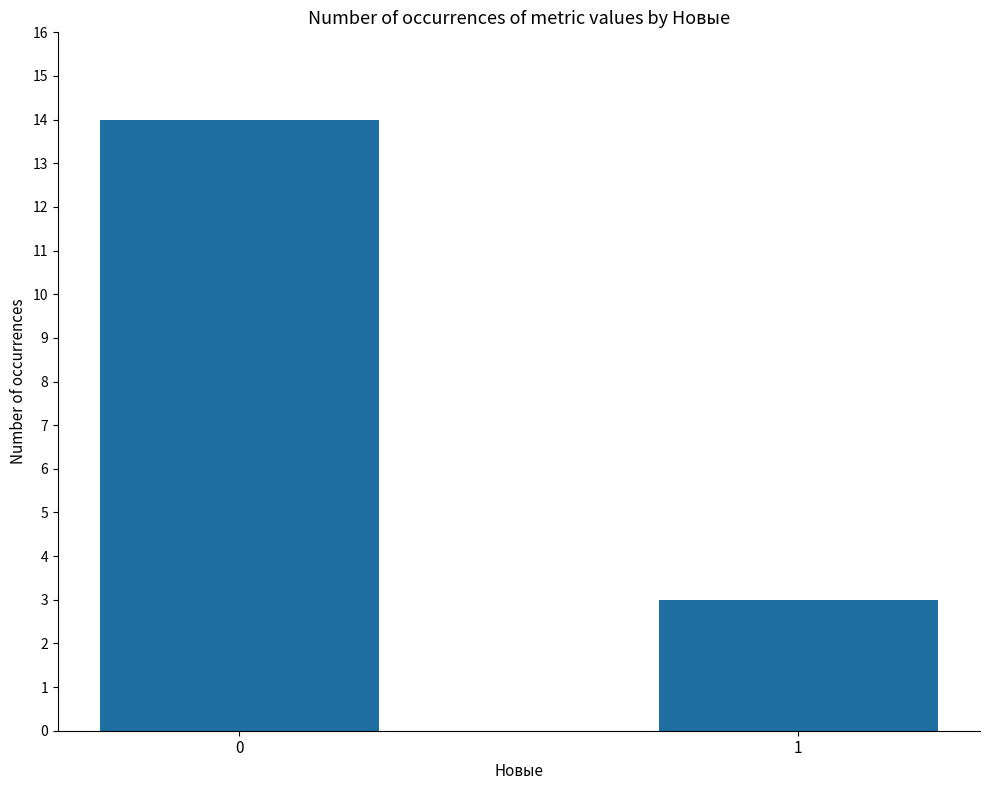

Which label corresponds to the smallest value in the chart?

1